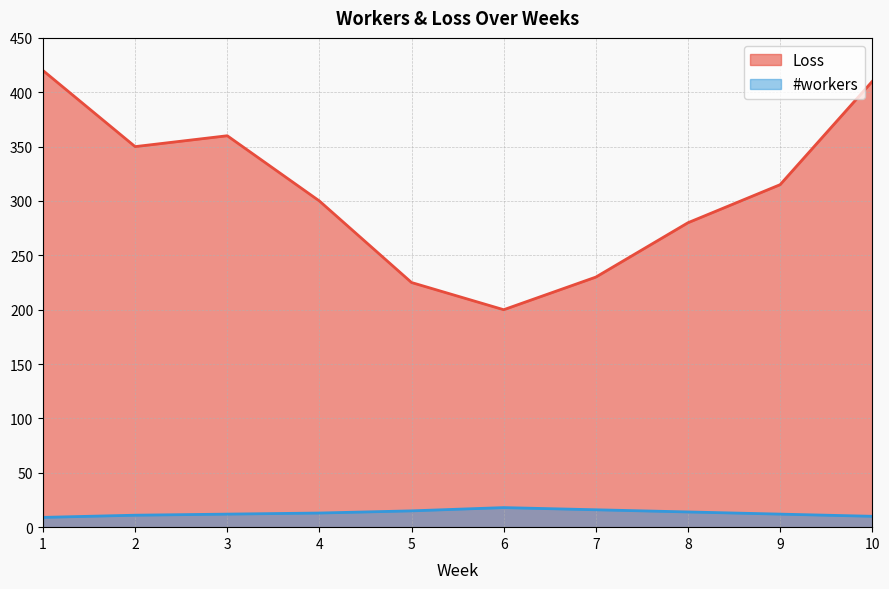

Which series changed the most between 1 and 3?

Loss